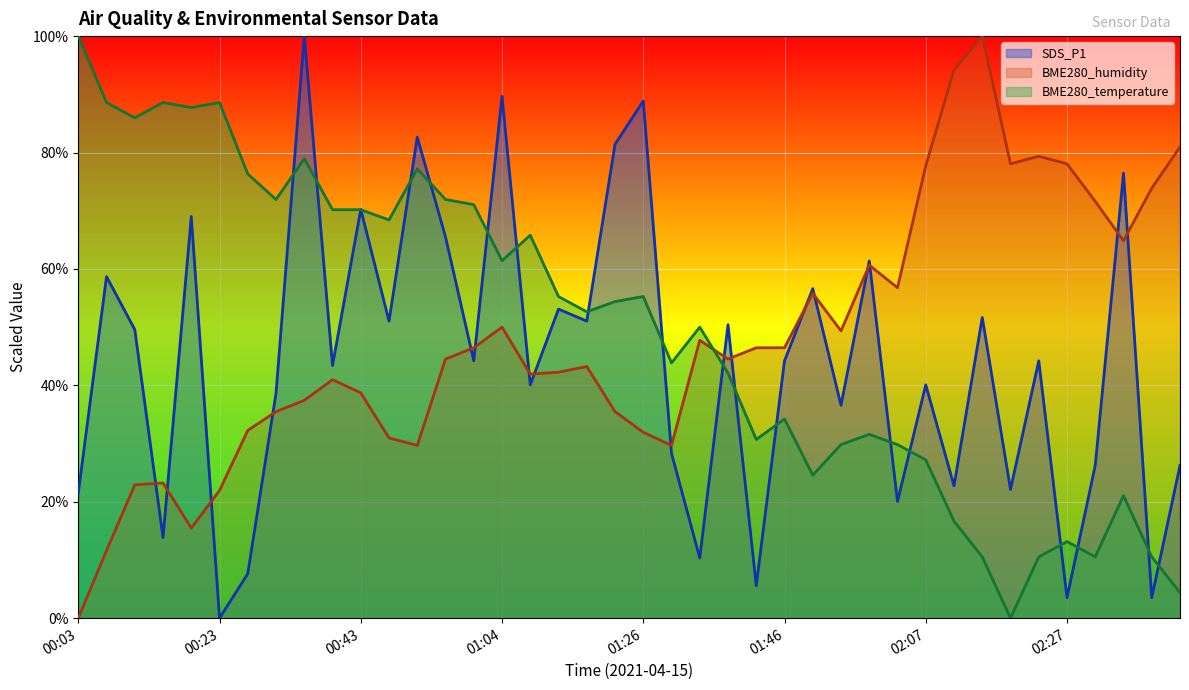

At which category is the sum across all series the highest?

00:35